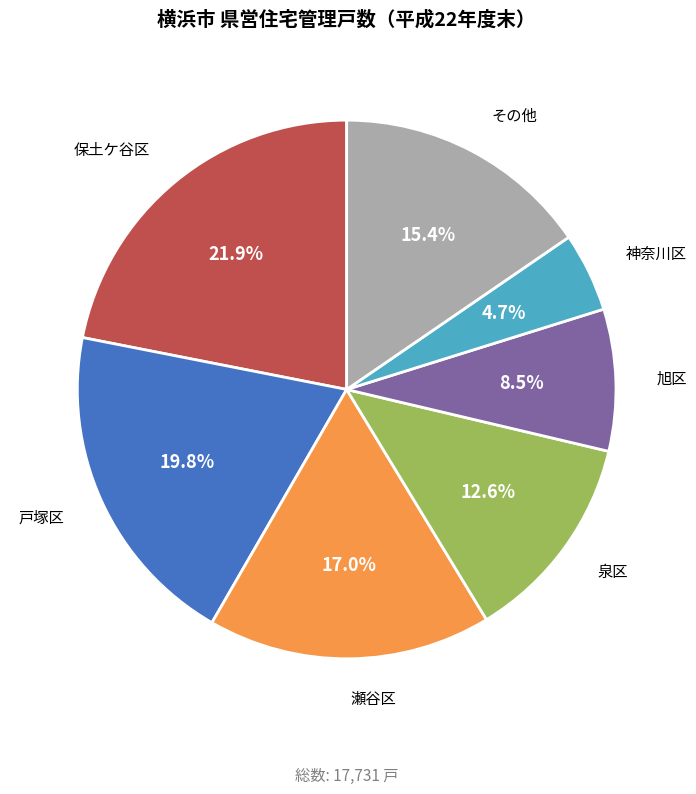

Is there any slice that represents more than half of the pie?

No